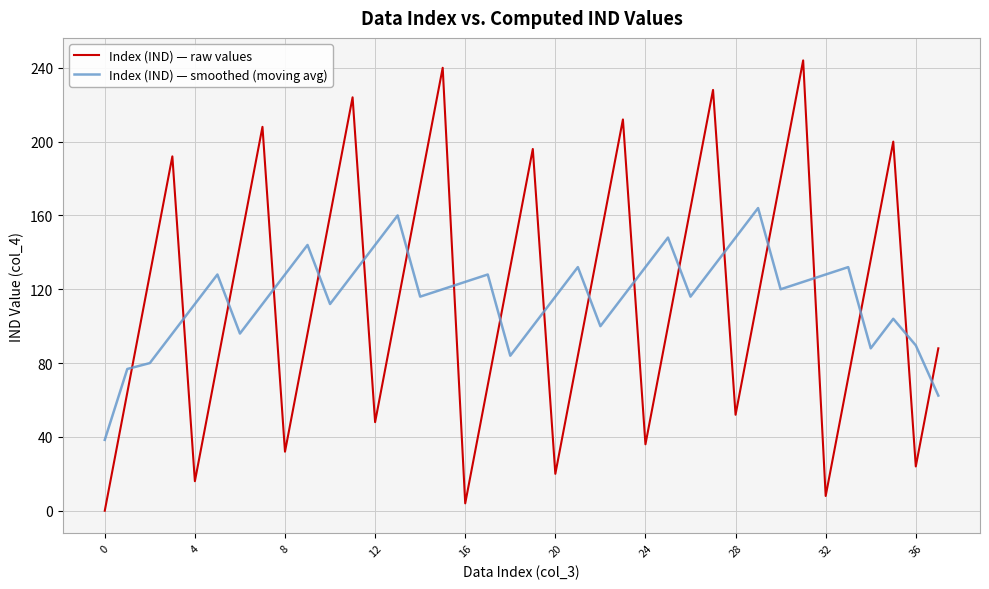

Which series has the widest spread of values?

Index (IND) — raw values